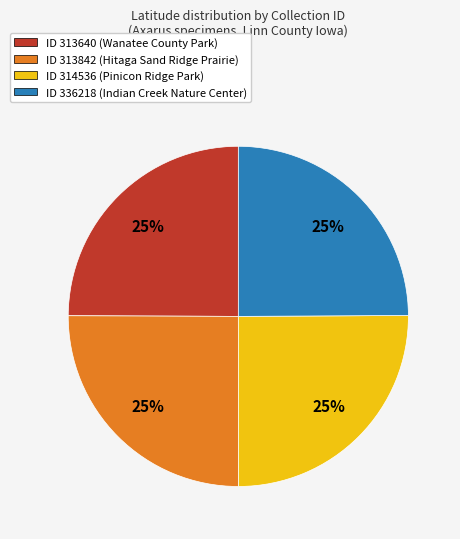

Does any single category account for the majority?

No